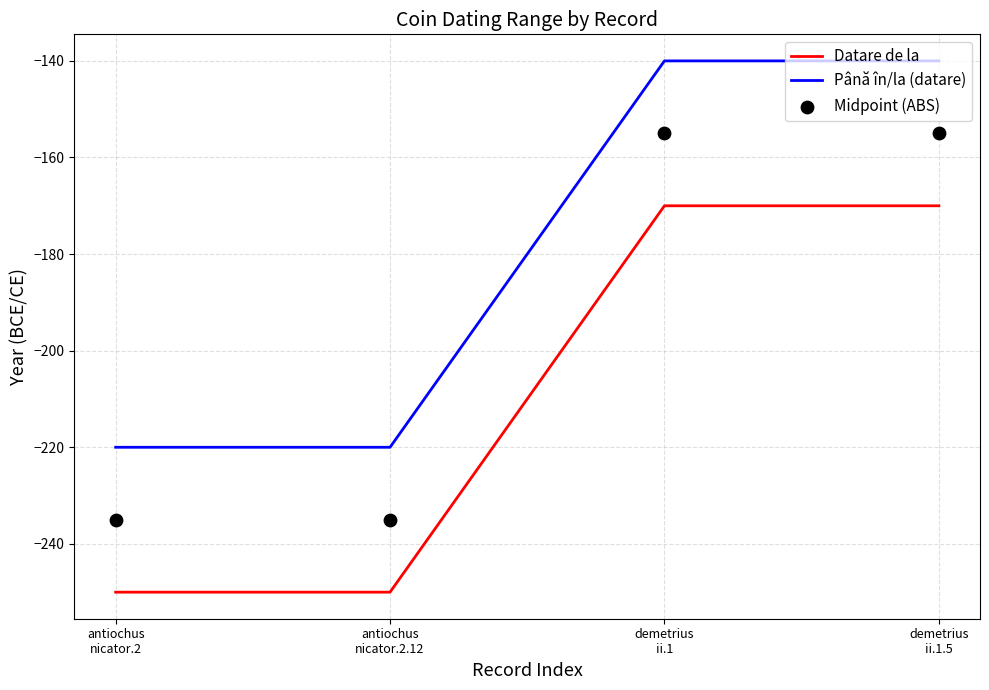

Which series reaches the maximum Y coordinate?

Până în/la (datare)